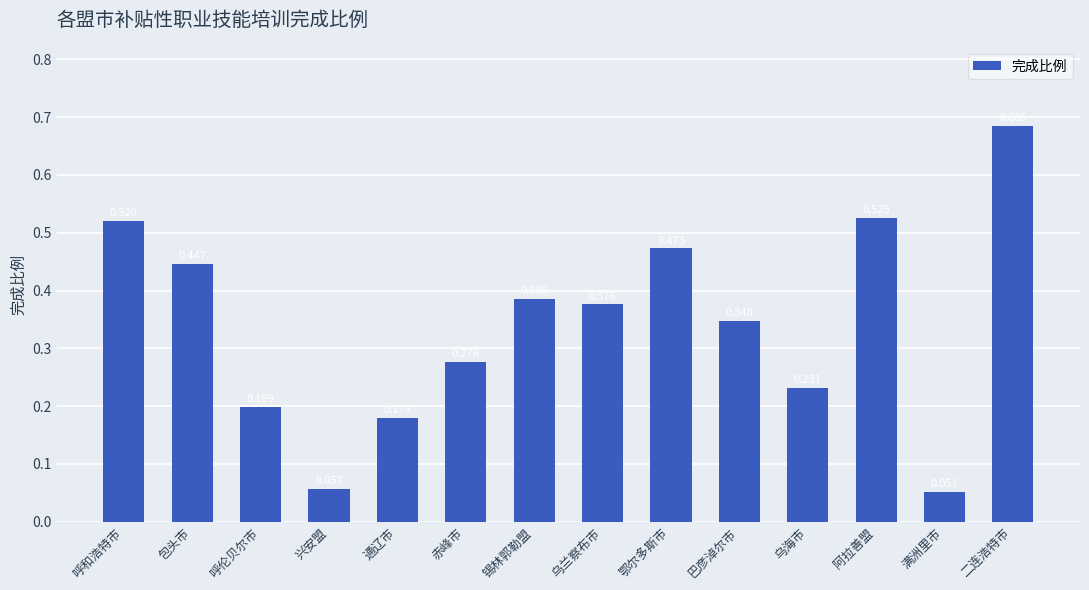

At which category does the chart reach its peak across all series?

二连浩特市